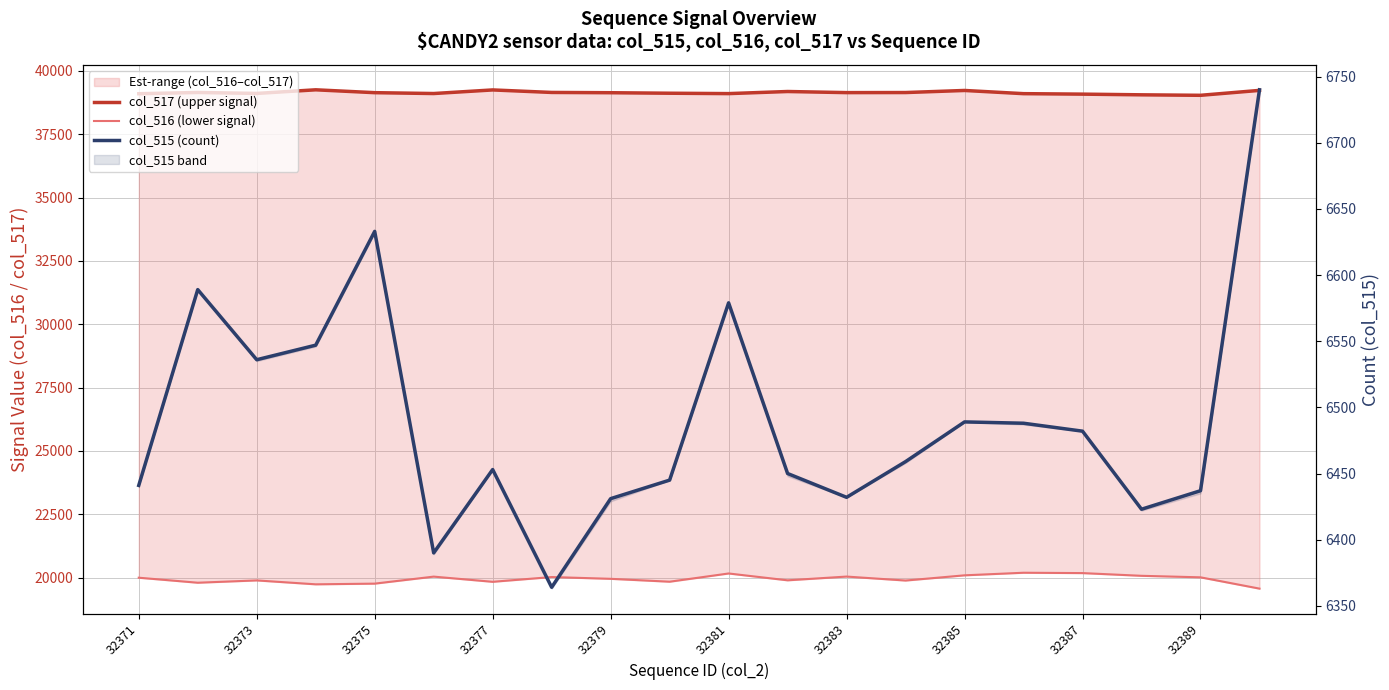

How many lines are shown in the chart?

3